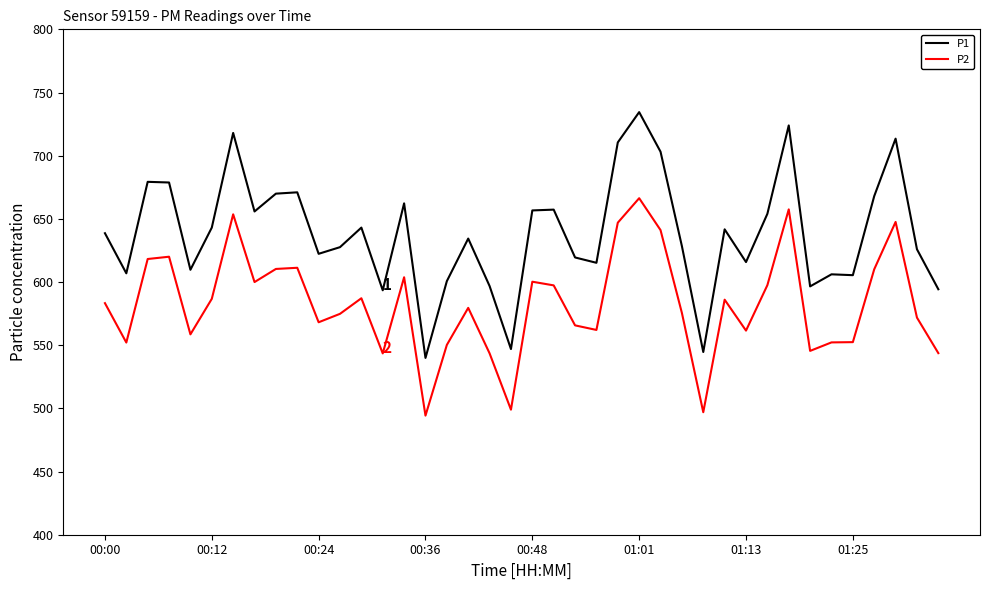

Does the chart have visible grid lines?

No